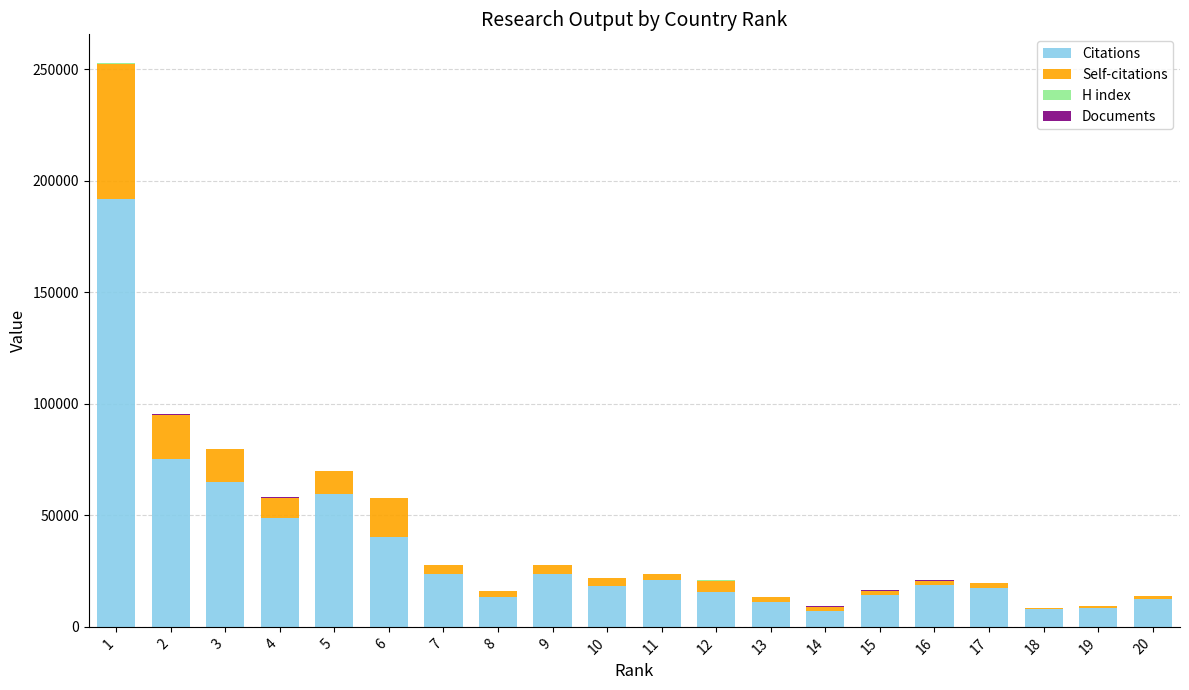

The value of Citations at 12 is 15785.0. True or false?

True